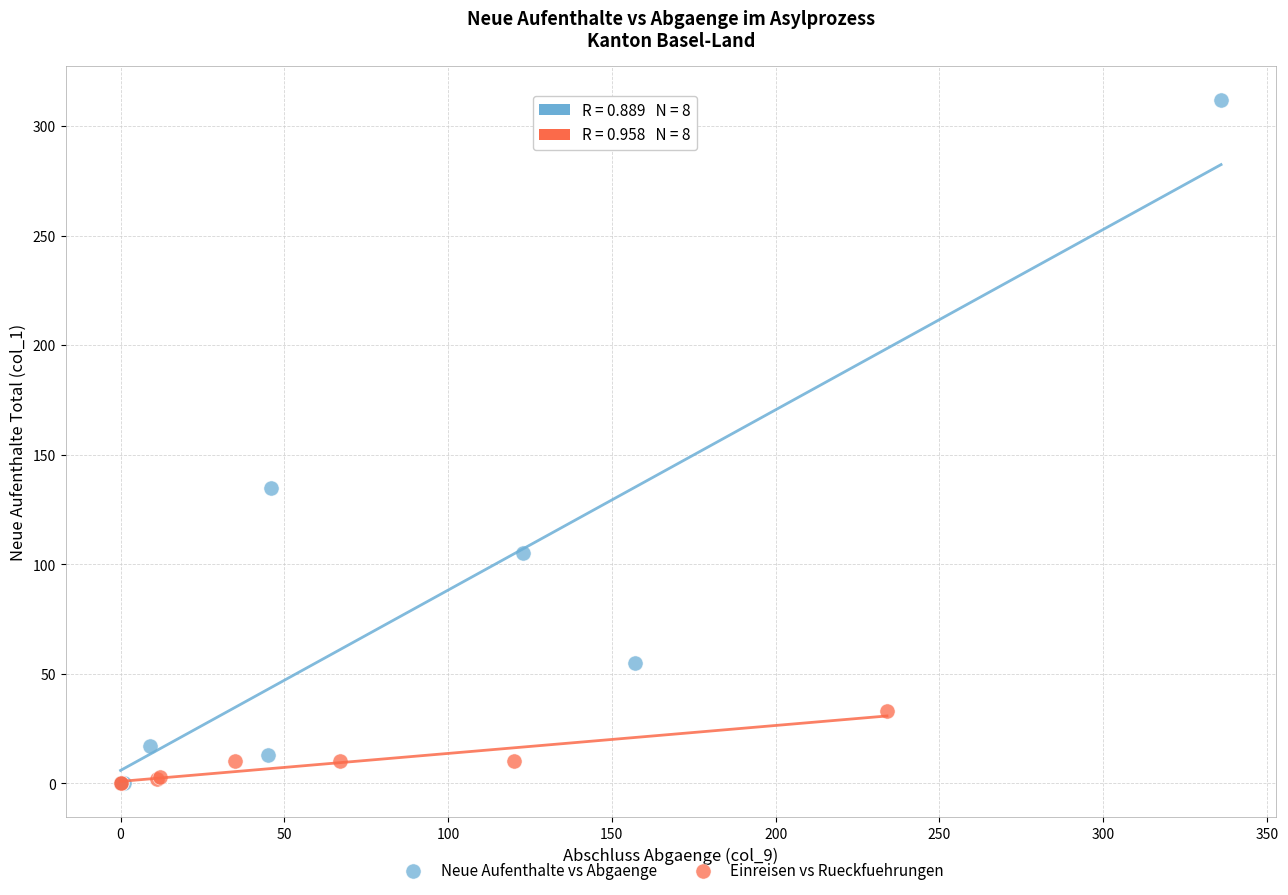

Which series contains the highest Y value?

Neue Aufenthalte vs Abgaenge